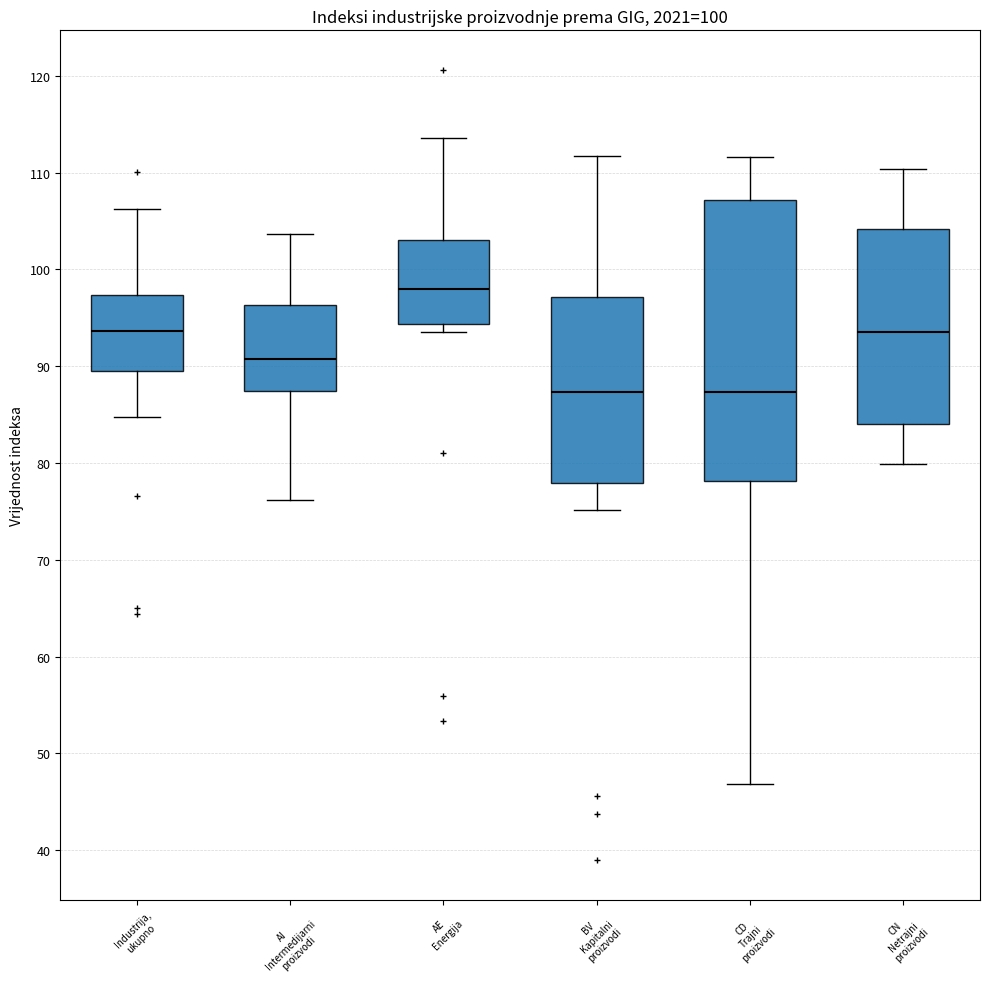

Where is the upper edge of the box for AE Energija on the y-axis? The values are not printed on the chart, so give them approximately, as read against the axis.

103